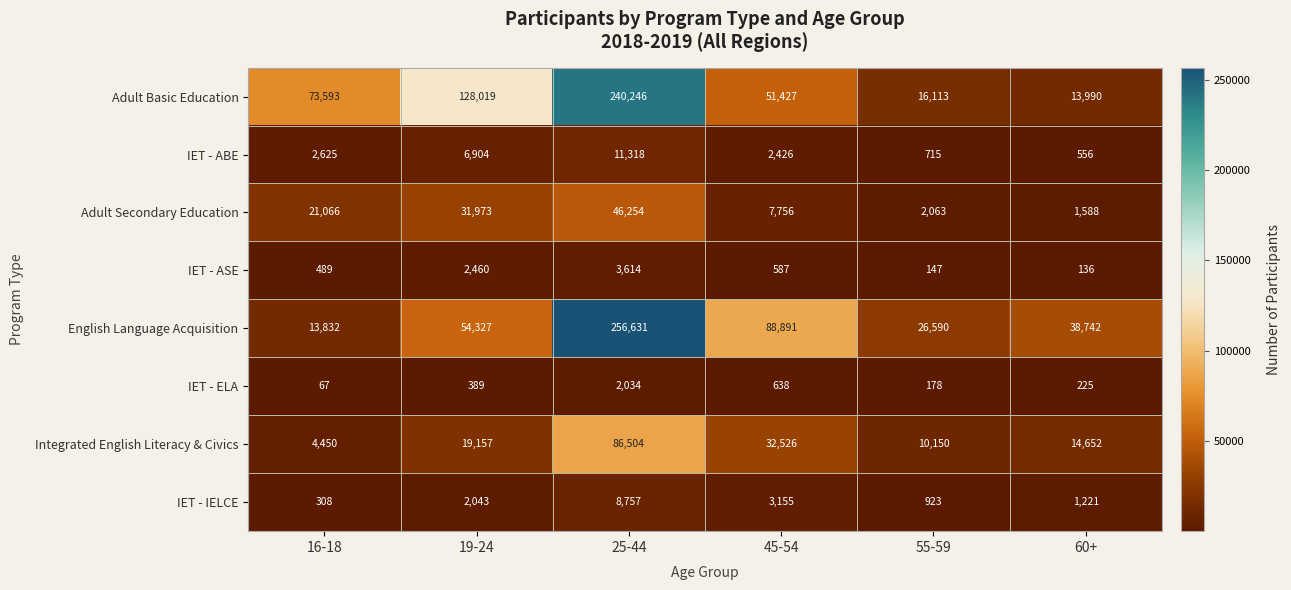

Which category has the lowest value across all series?

16-18